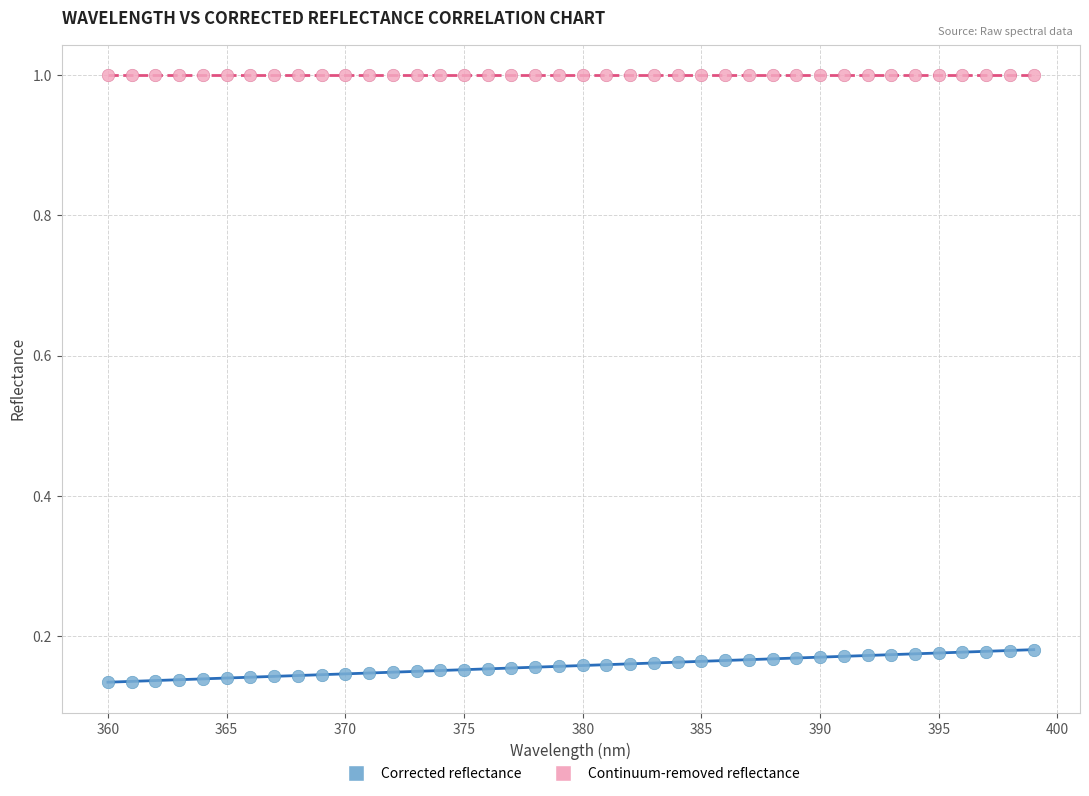

Which series contains the lowest Y value?

Corrected reflectance